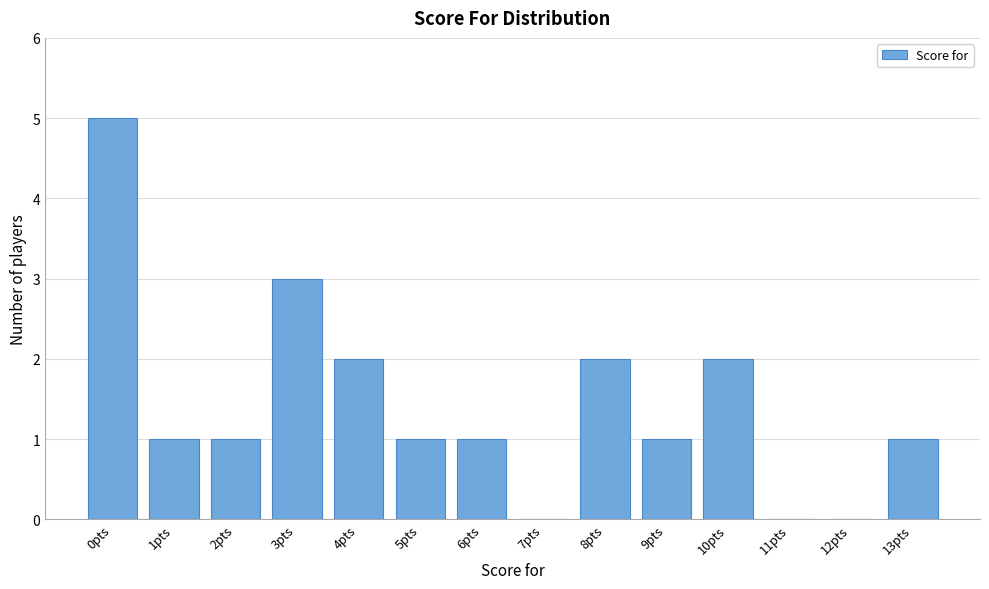

Reading right to left, list all the values displayed in this chart.

13pts=1	12pts=0	11pts=0	10pts=2	9pts=1	8pts=2	7pts=0	6pts=1	5pts=1	4pts=2	3pts=3	2pts=1	1pts=1	0pts=5